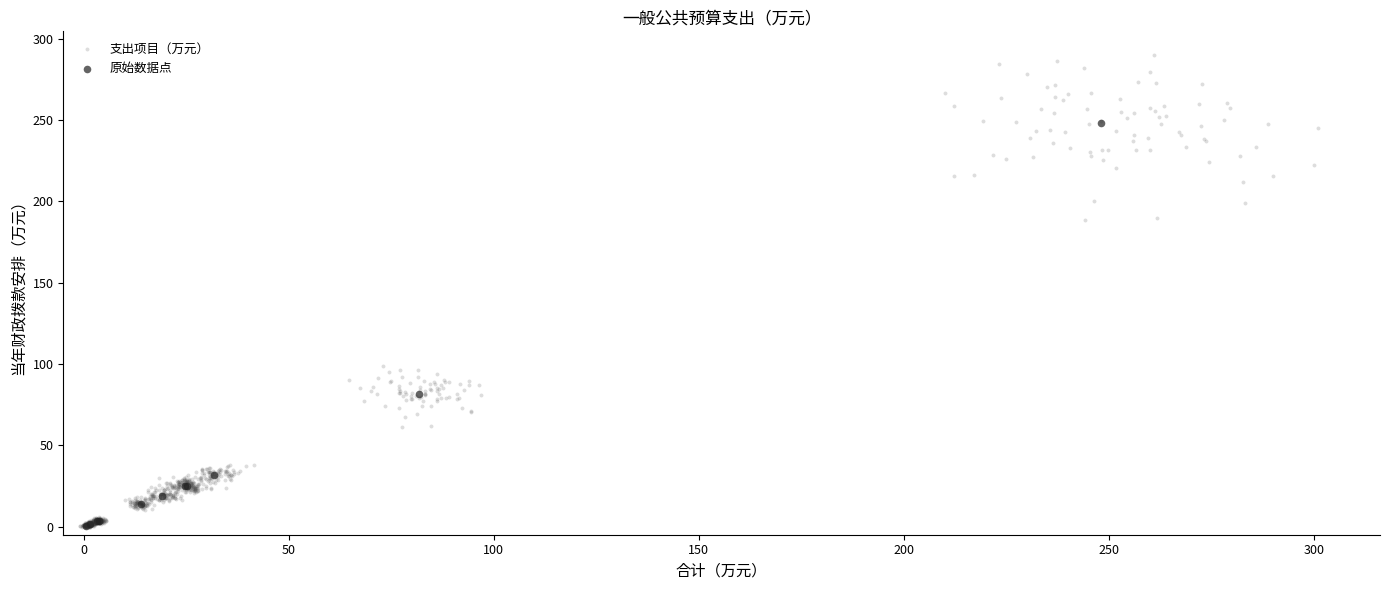

Which series reaches the maximum Y coordinate?

支出项目（万元）